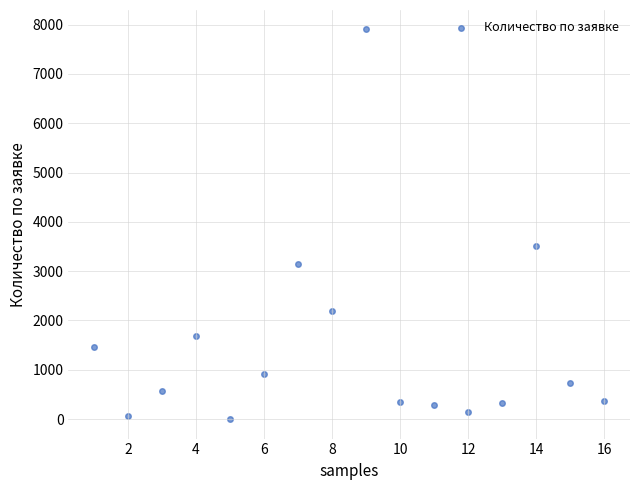

What Y value in the scatter plot is closest to 3950?

3500.0